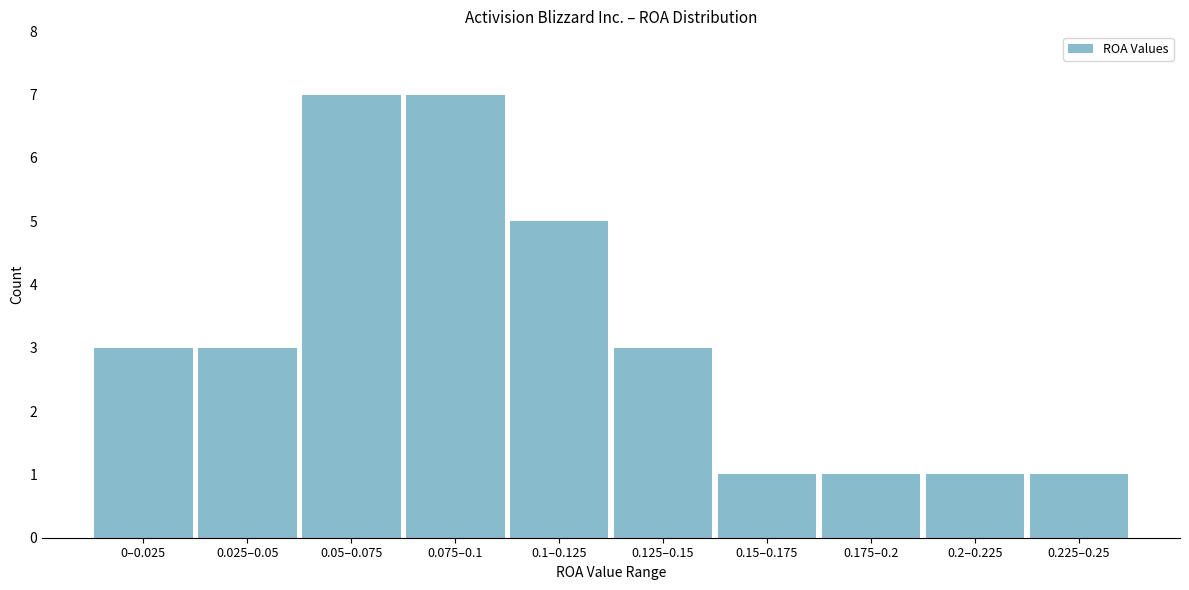

Reading left to right, transcribe all the data shown in this chart.

0–0.025=3	0.025–0.05=3	0.05–0.075=7	0.075–0.1=7	0.1–0.125=5	0.125–0.15=3	0.15–0.175=1	0.175–0.2=1	0.2–0.225=1	0.225–0.25=1